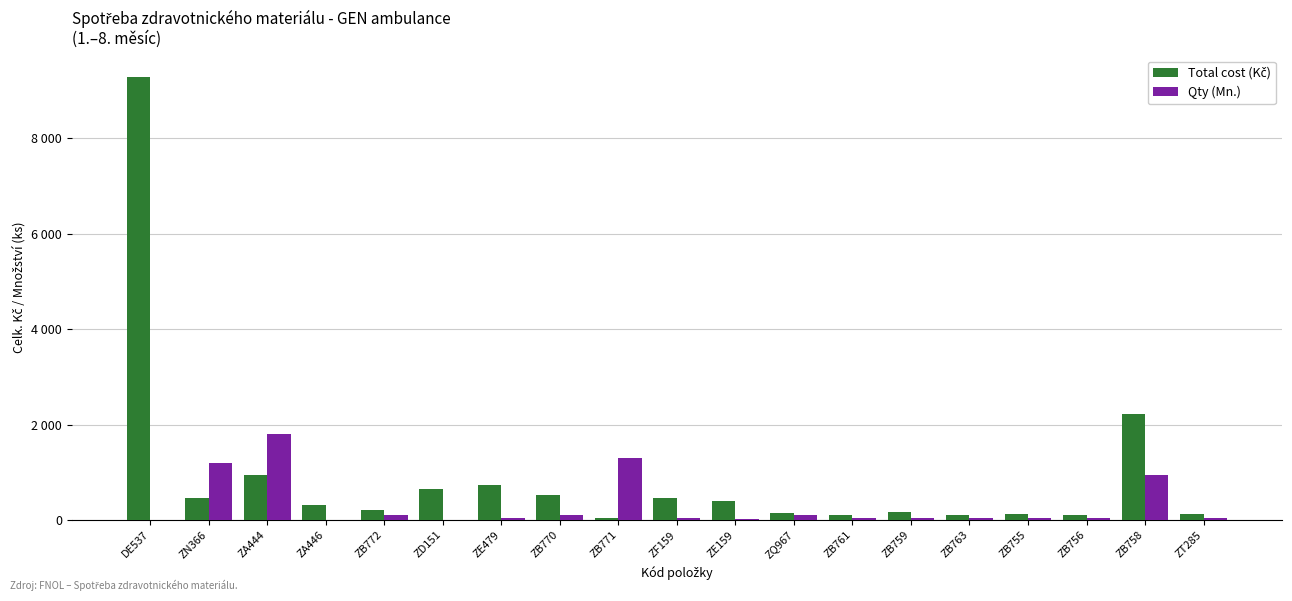

Are the bars grouped side by side (vs. stacked)?

Yes